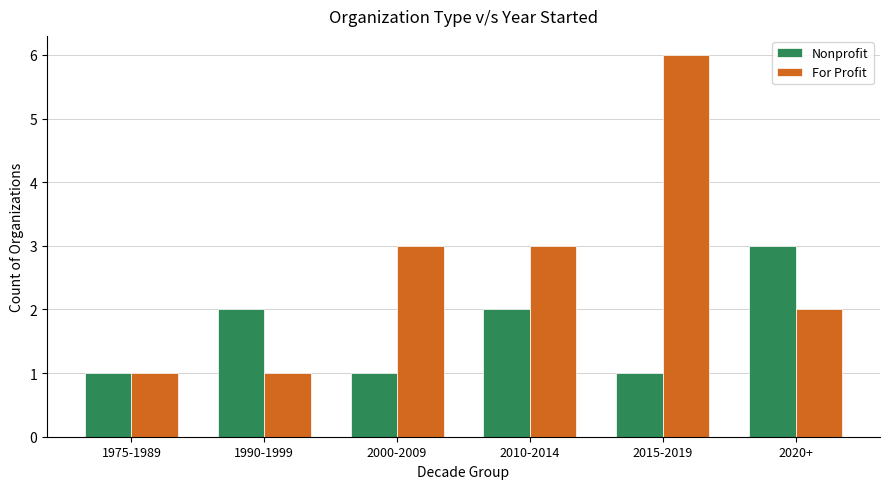

How many bars are there in total?

12